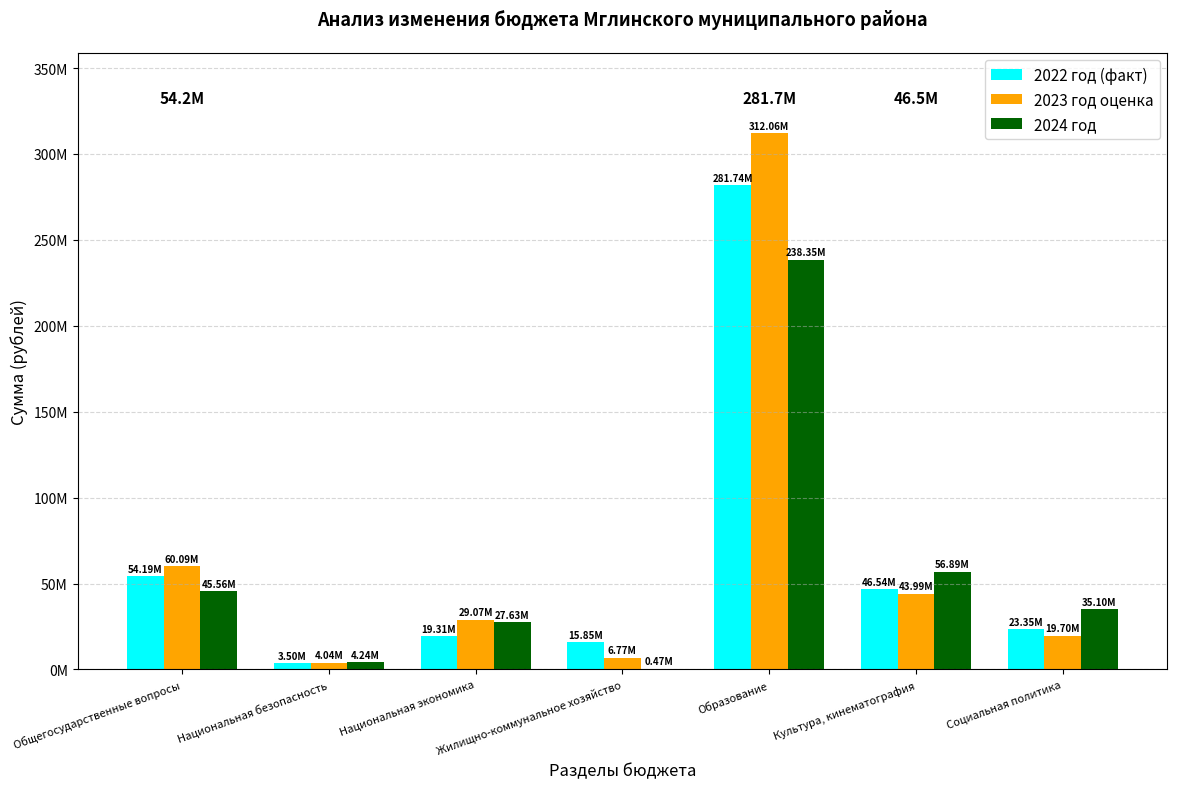

The 2022 год (факт) series shows 133998177.4 at Образование. True or false?

False